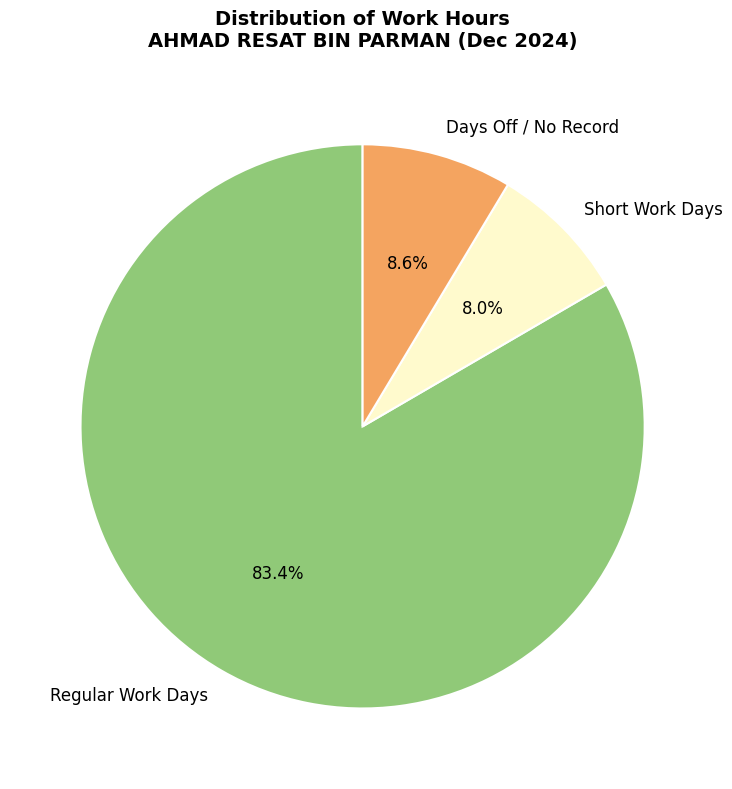

What percentage do Days Off / No Record and Short Work Days together represent?

16.6%